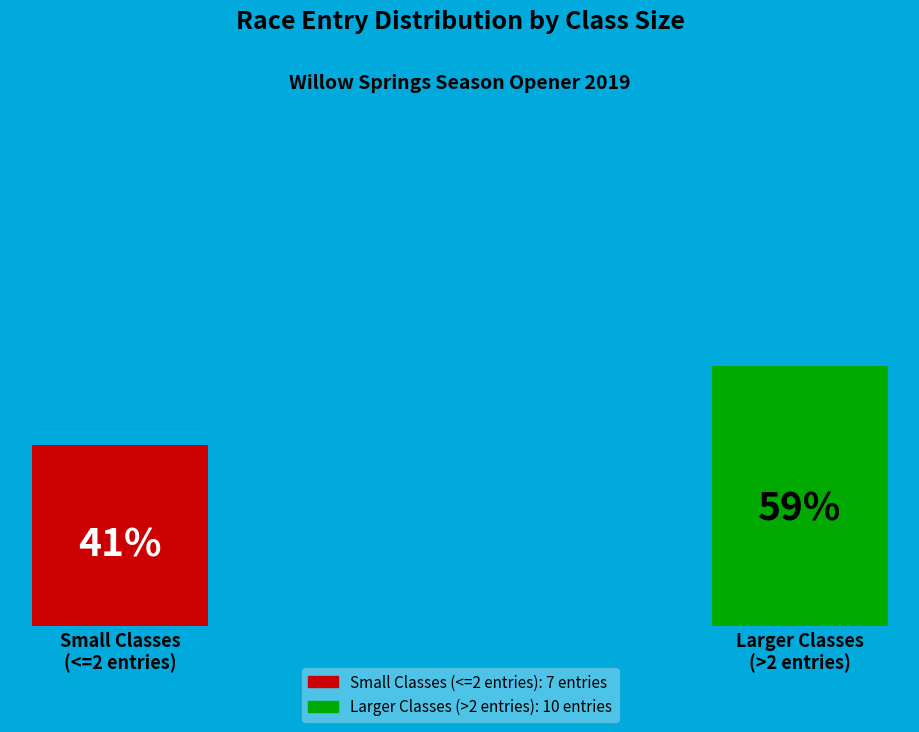

Is it true that GTC-5 is 36% of the pie?

False